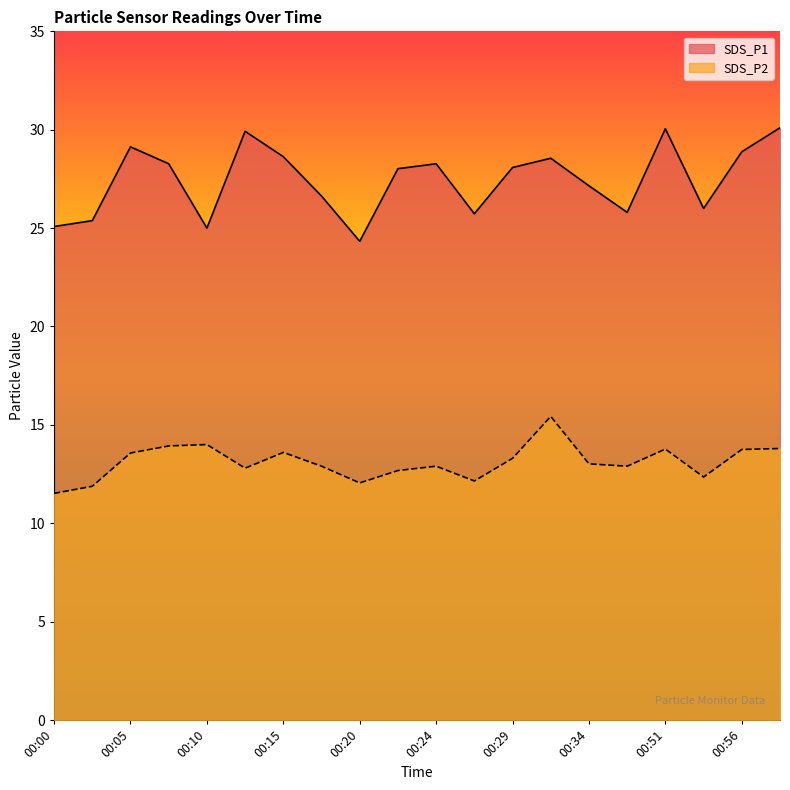

At which category does SDS_P2 reach its first local peak?

00:10